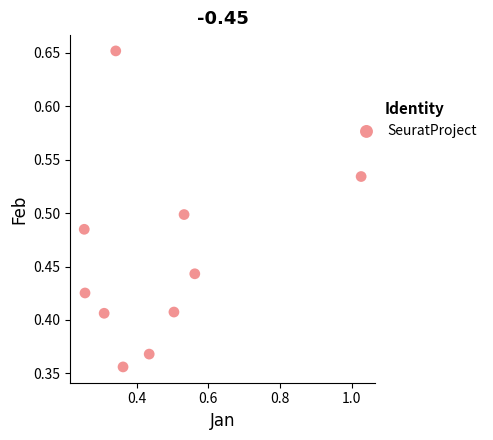

What is the range of X values (max minus min)?

0.8